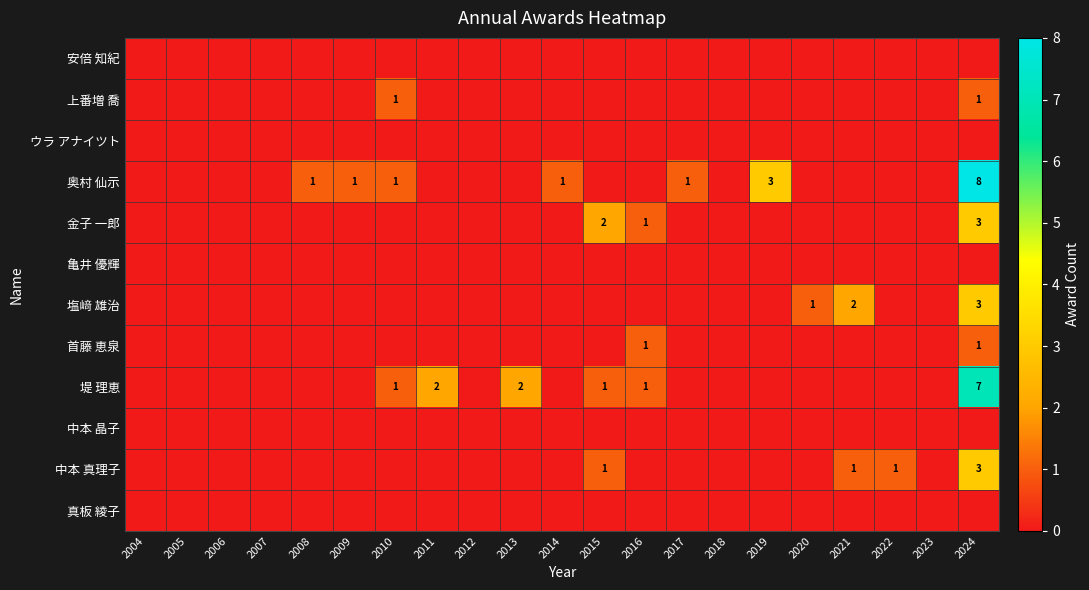

The value of 塩﨑 雄治 at 2021 is 1. True or false?

False